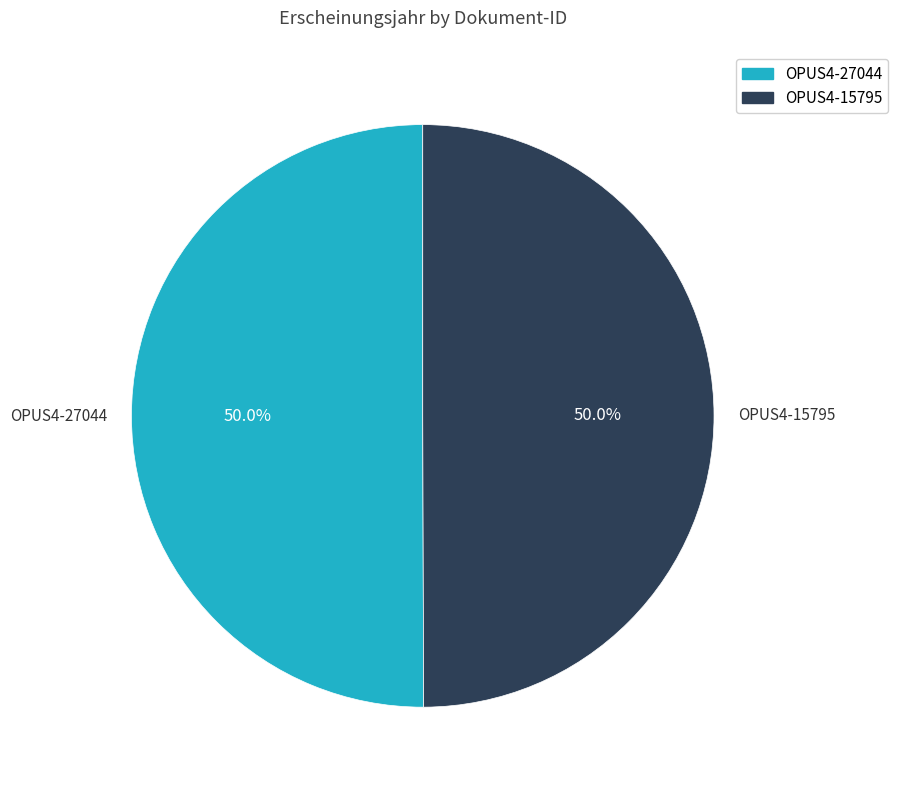

Combined, do OPUS4-27044 and OPUS4-15795 account for over 50%?

Yes